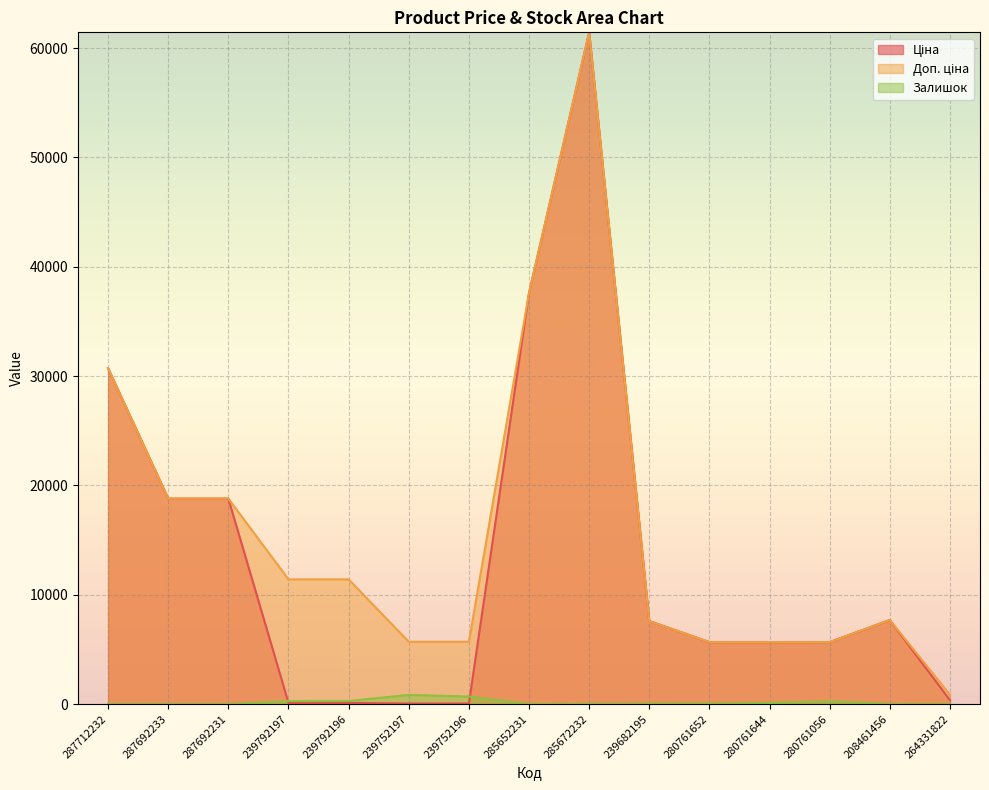

Read the Ціна value at 208461456.

7693.1